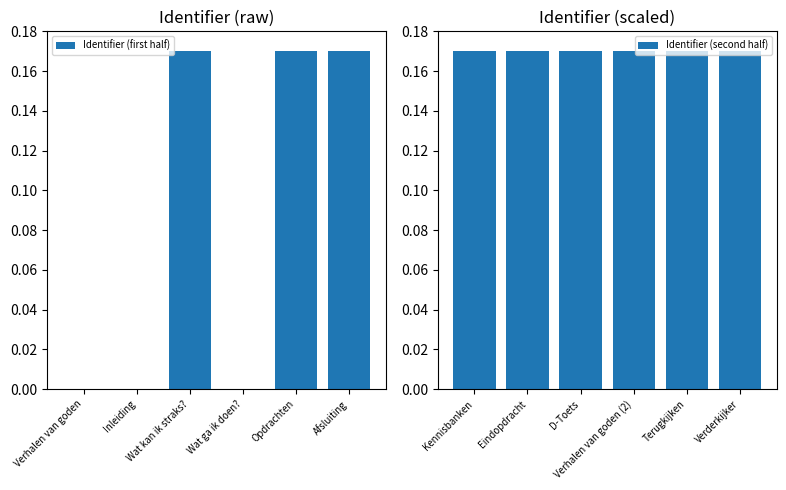

Rank the series at Inleiding from highest to lowest value.

Identifier (second half), Identifier (first half)